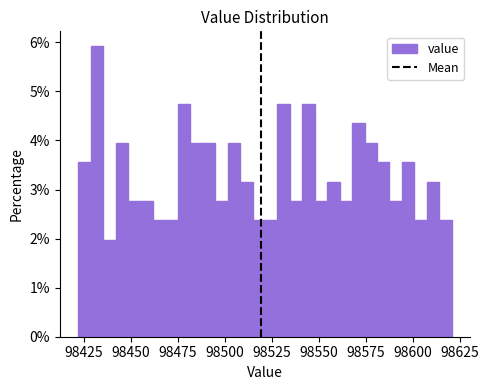

Around what value on the x-axis is the tallest bar? Give the approximate position of its centre, as read against the axis.

98430